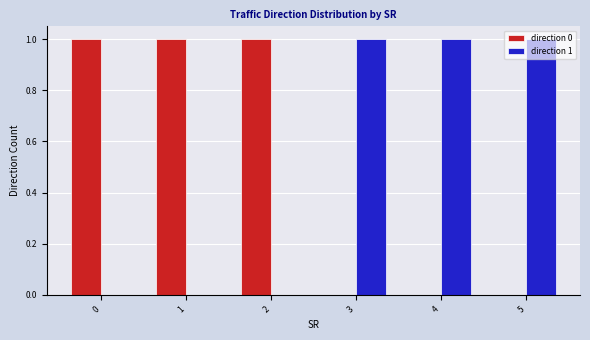

Is the value of direction 0 at 5 greater than the value of direction 1 at 3?

No